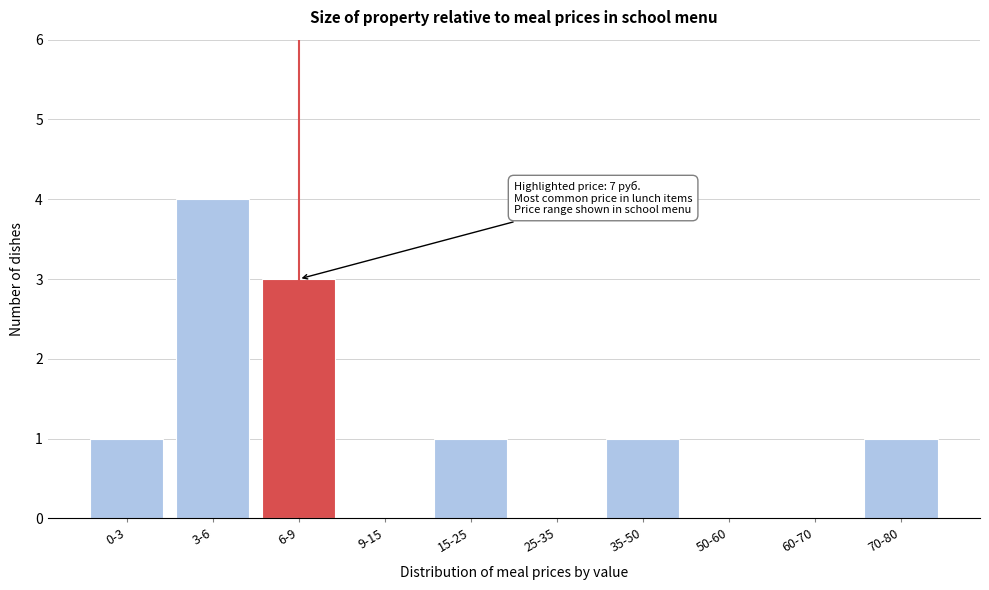

Reading left to right, list all the values displayed in this chart.

0-3=1	3-6=4	6-9=3	9-15=0	15-25=1	25-35=0	35-50=1	50-60=0	60-70=0	70-80=1